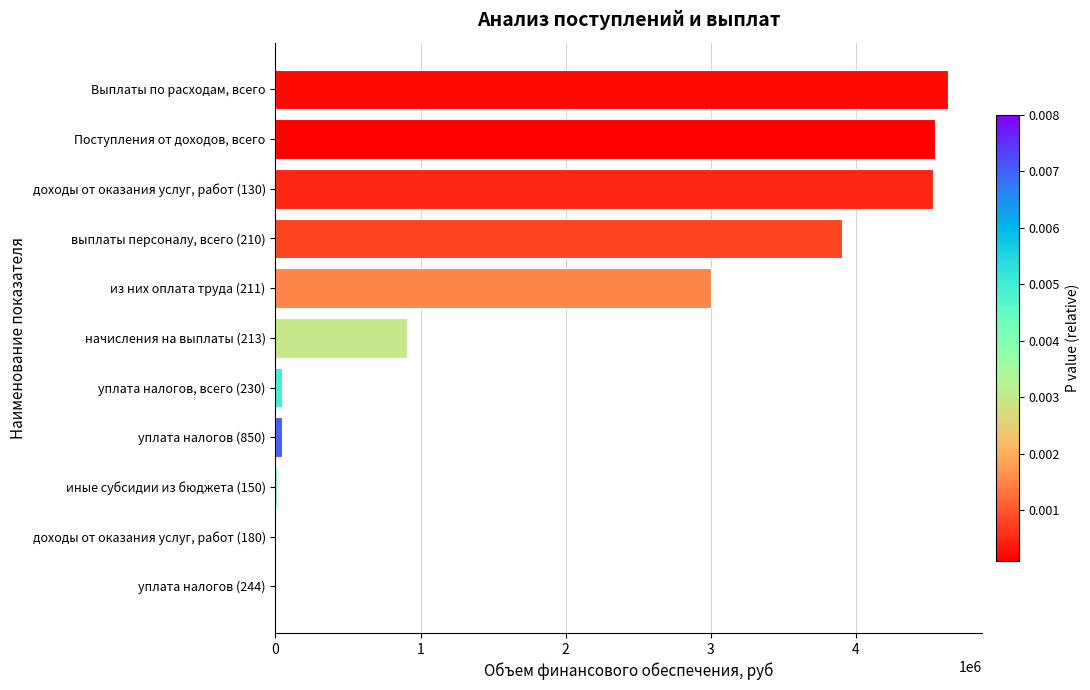

The value at из них оплата труда (211) is 3000000.0. True or false?

True